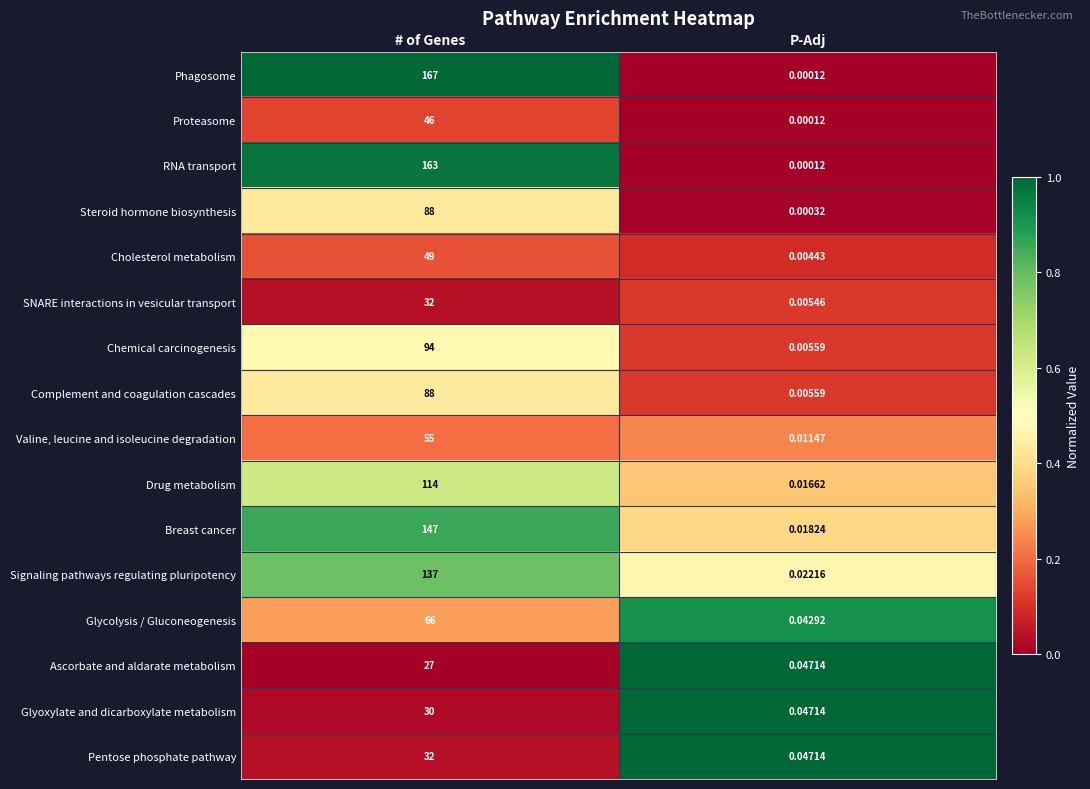

Which category has the lowest value in the Cholesterol metabolism series?

P-Adj